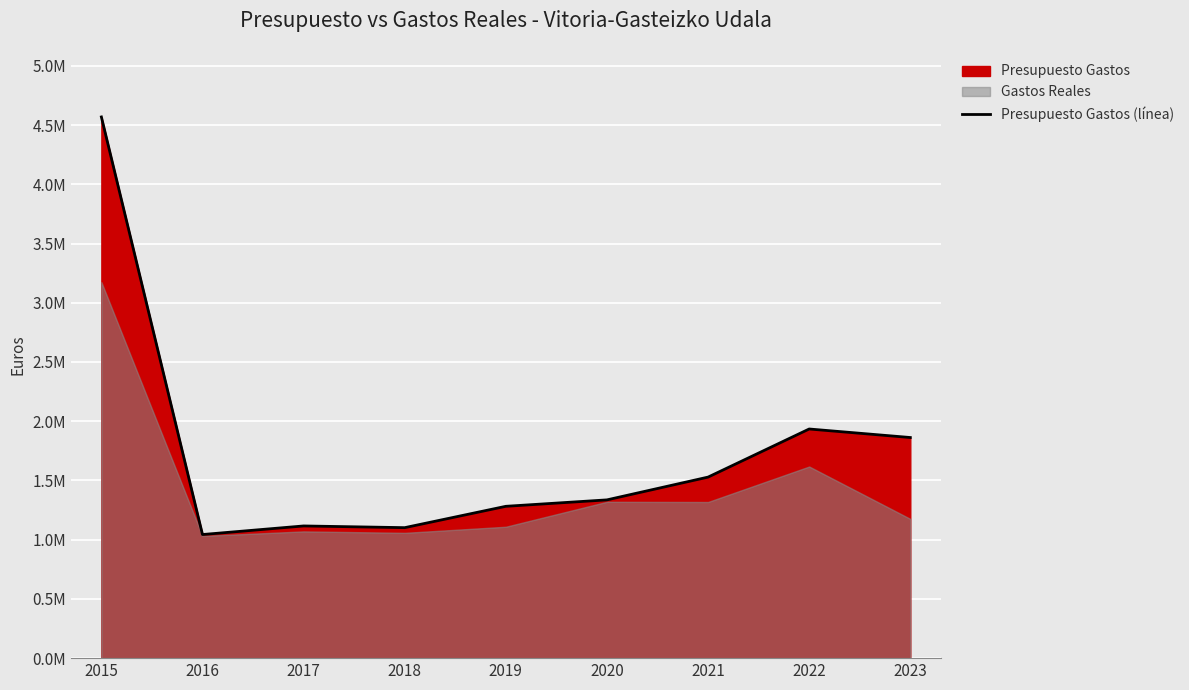

Where does the data first go above 1336017?

2015